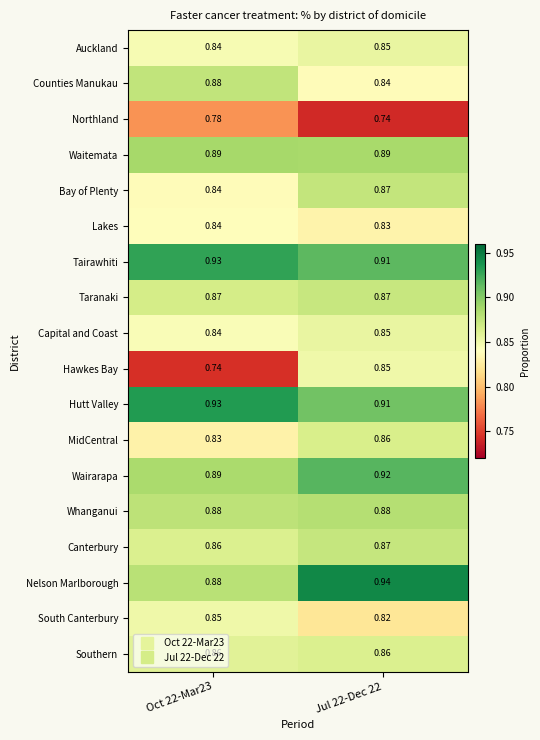

Between Oct 22-Mar23 and Jul 22-Dec 22, which series saw the biggest shift?

Hawkes Bay